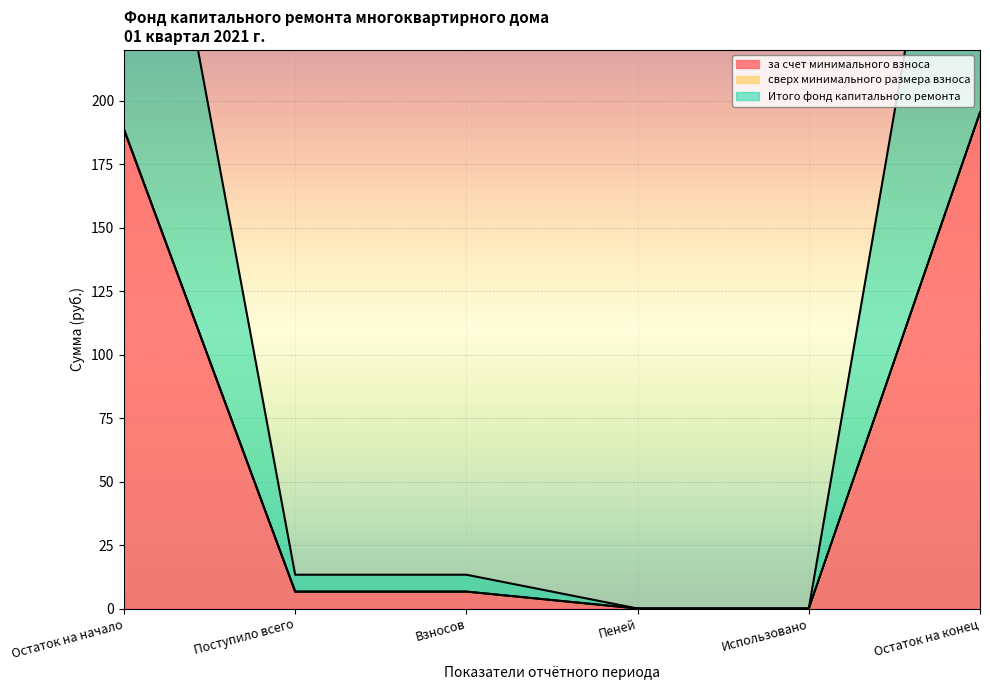

At which category is the sum across all series the highest?

Остаток на конец